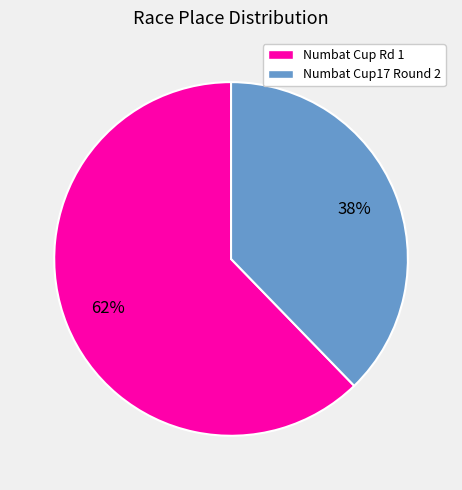

How many slices are in this pie chart?

2